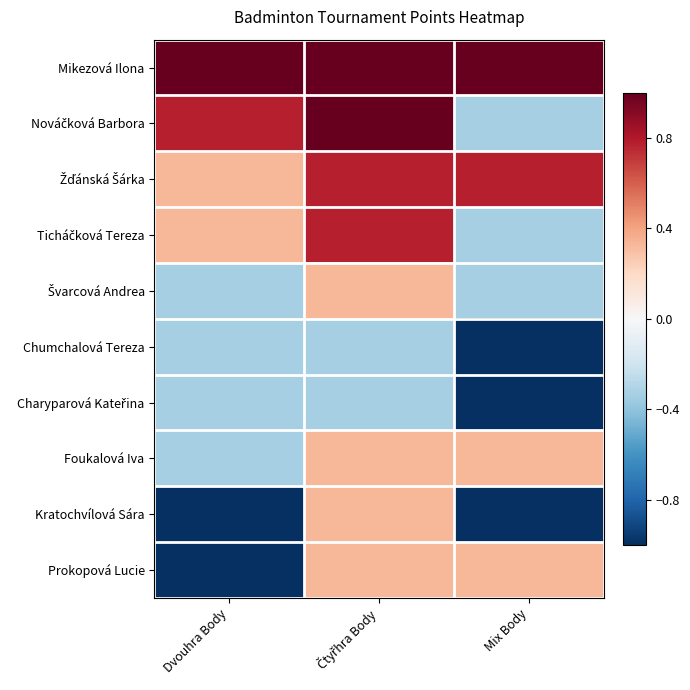

What is the spread (max minus min) of values at Čtyřhra Body?

1.3